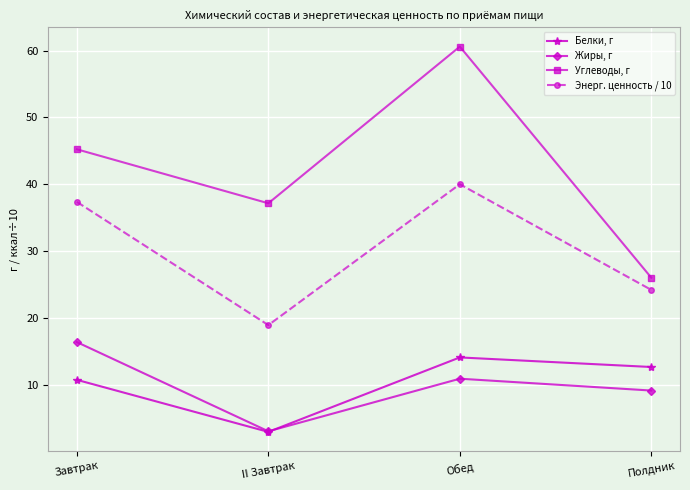

How many lines are shown in the chart?

4